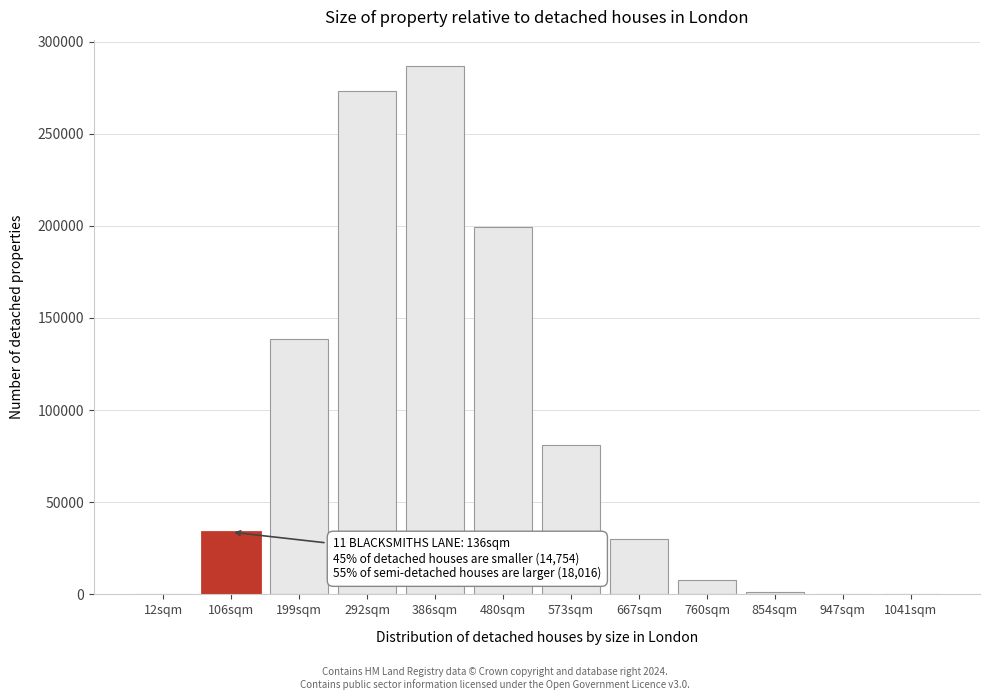

Between 573sqm and 667sqm, which is larger?

573sqm